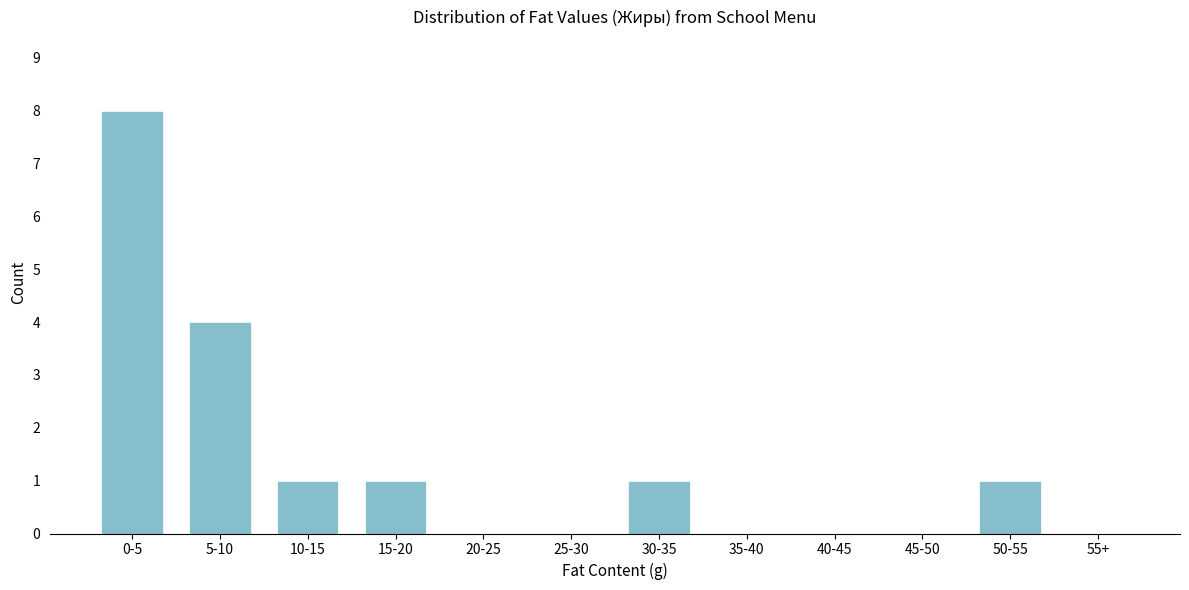

Reading left to right, transcribe all the data shown in this chart.

0-5=8	5-10=4	10-15=1	15-20=1	20-25=0	25-30=0	30-35=1	35-40=0	40-45=0	45-50=0	50-55=1	55+=0